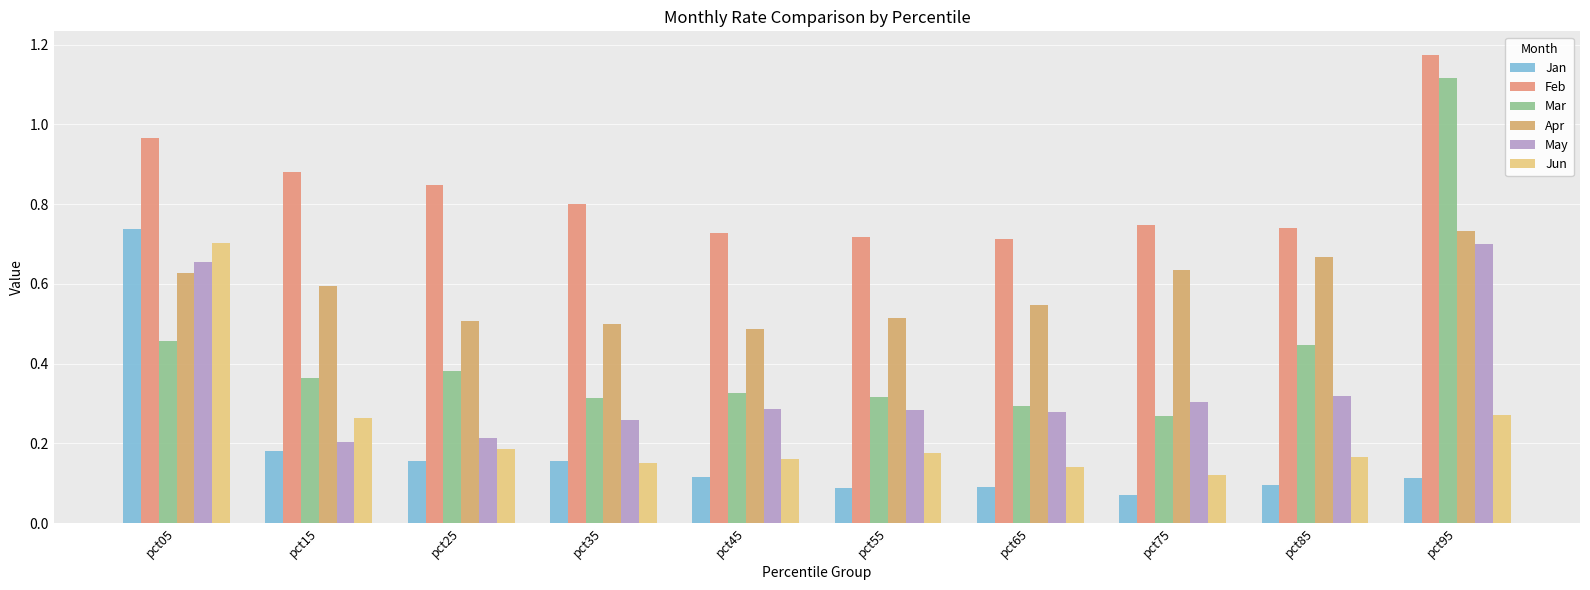

Which series has the widest spread of values?

Mar